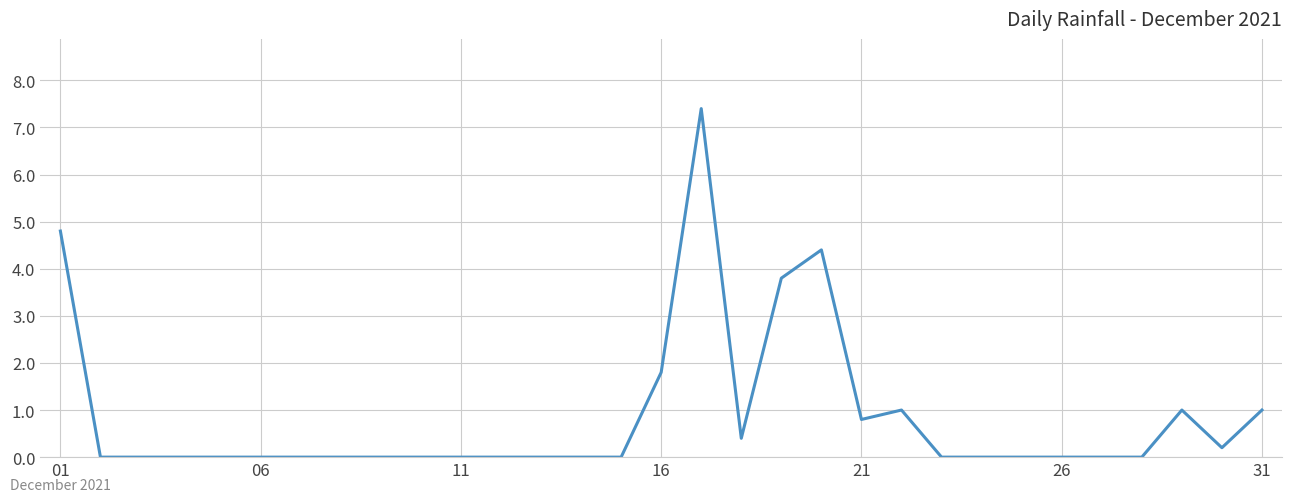

What is the greatest value displayed?

7.4